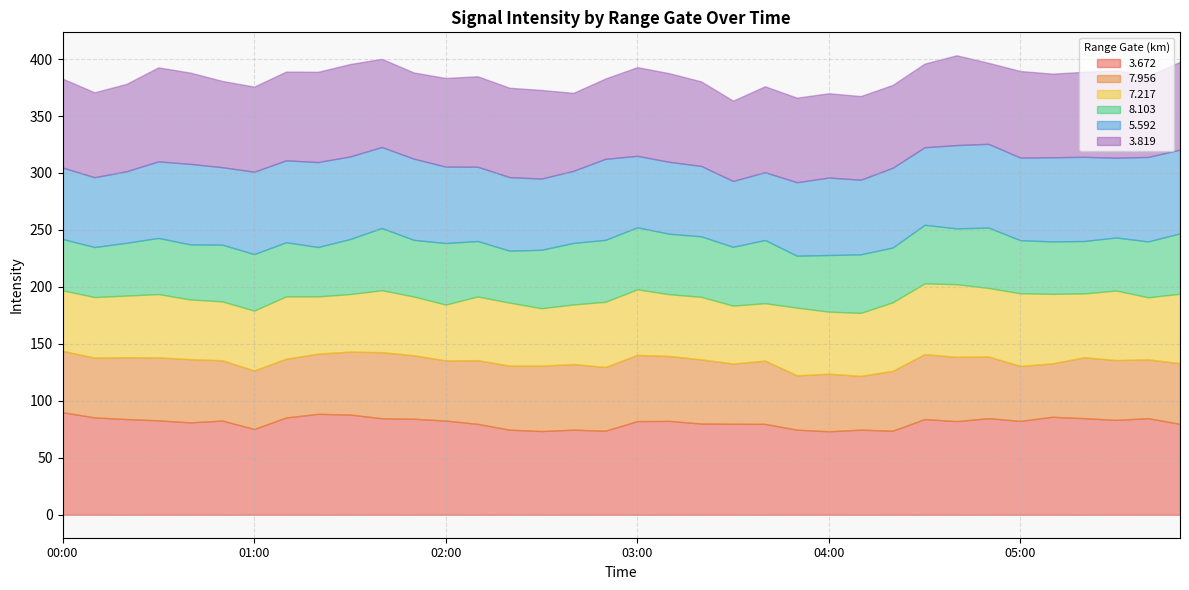

How many interior local valleys does the   7.217 series have?

10